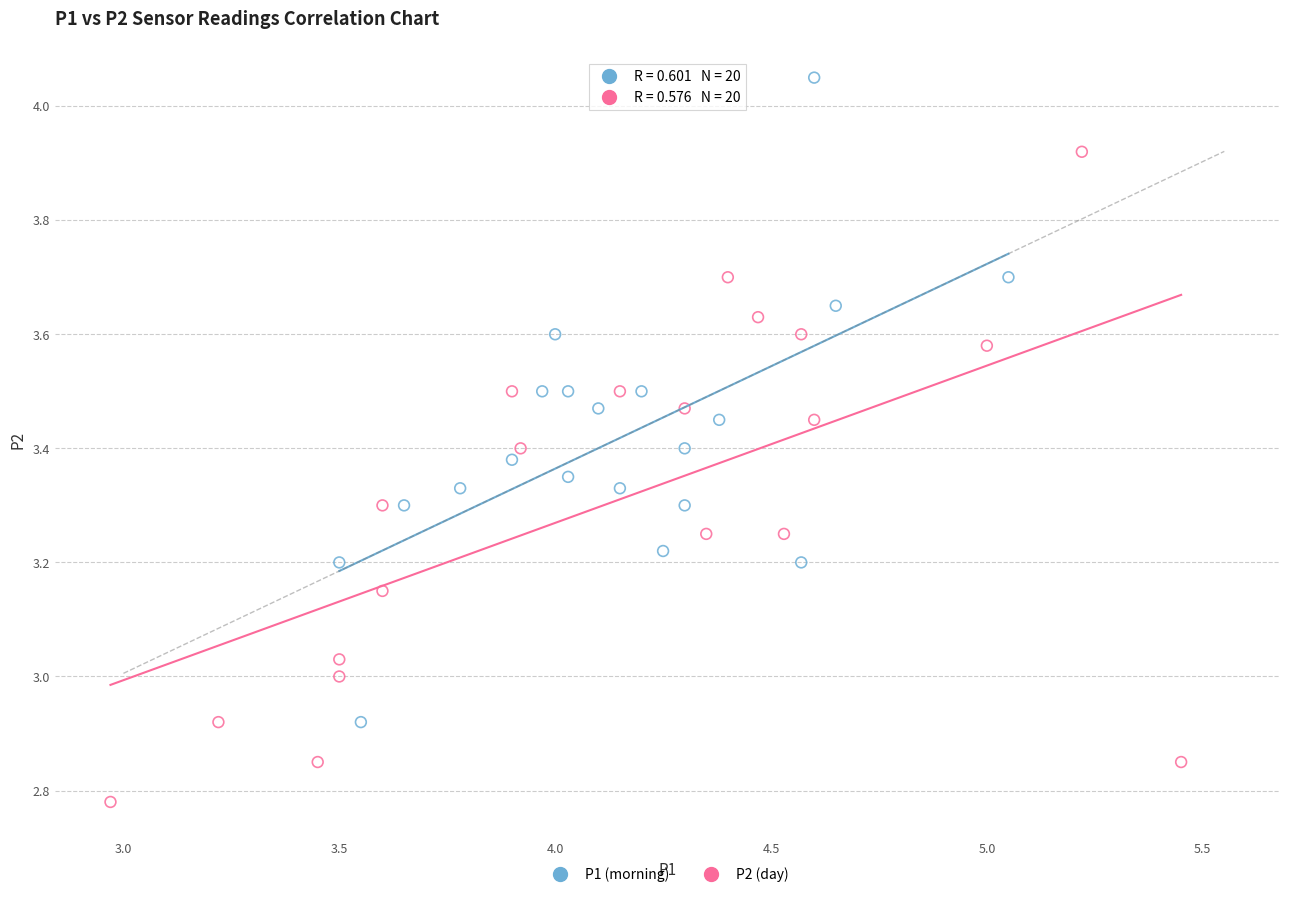

Which series contains the highest Y value?

P1 (morning)